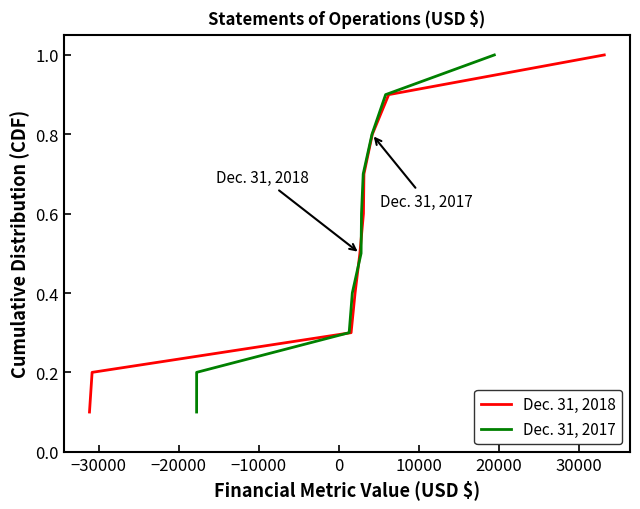

Reading left to right, transcribe all the data shown in this chart.

Dec. 31, 2018: 0.1	0.2	0.3	0.4	0.5	0.6	0.7	0.8	0.9	1.0
Dec. 31, 2017: 0.1	0.2	0.3	0.4	0.5	0.6	0.7	0.8	0.9	1.0